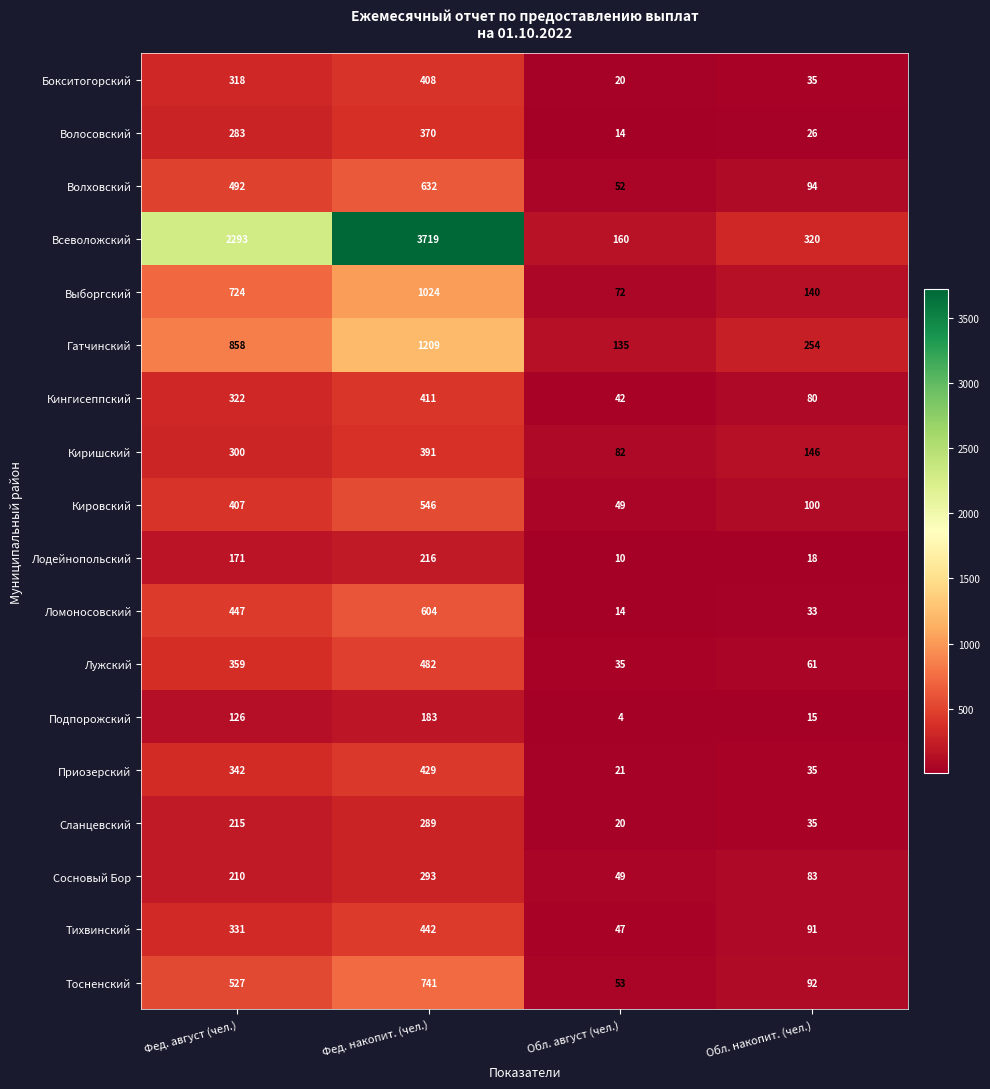

At which category does the chart reach its minimum across all series?

Обл. август (чел.)